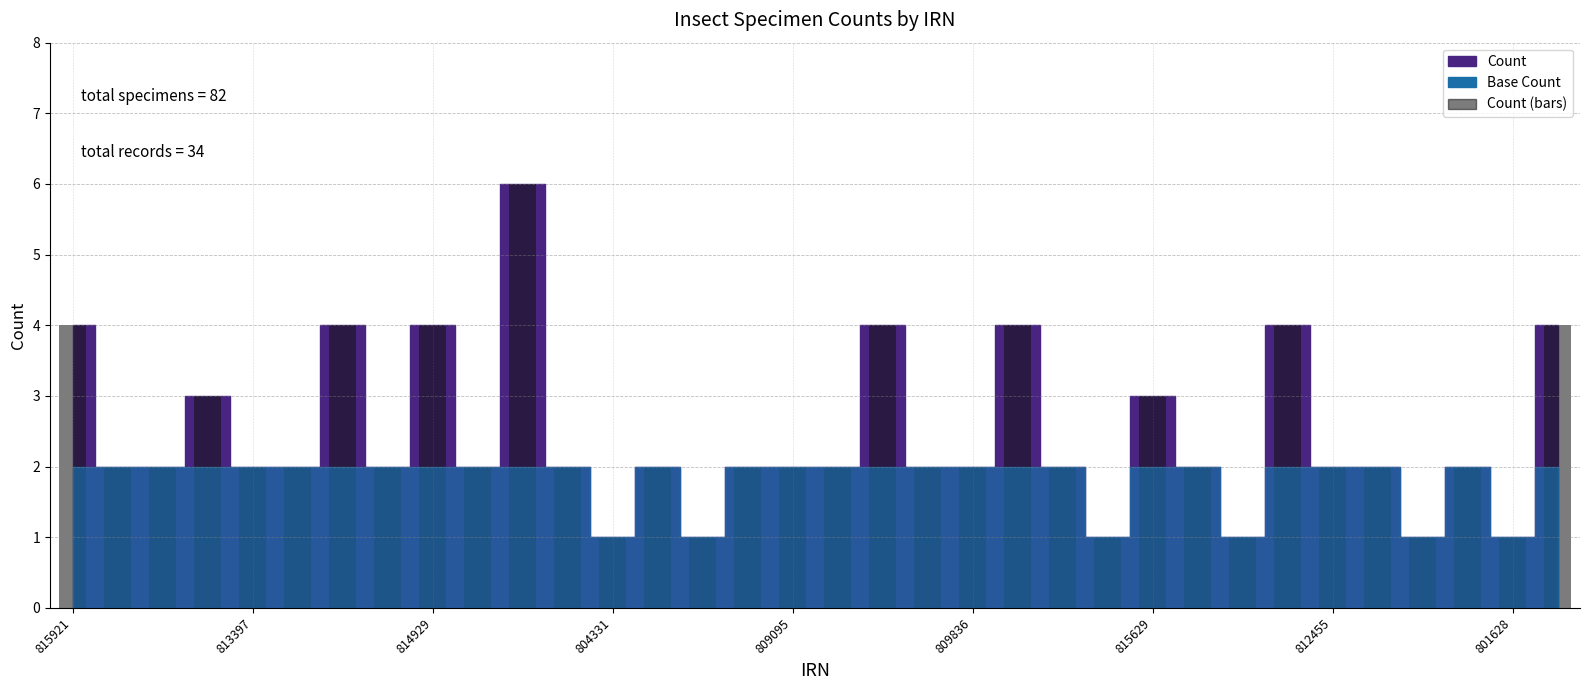

What is the value of the 7th bar from the left?

4